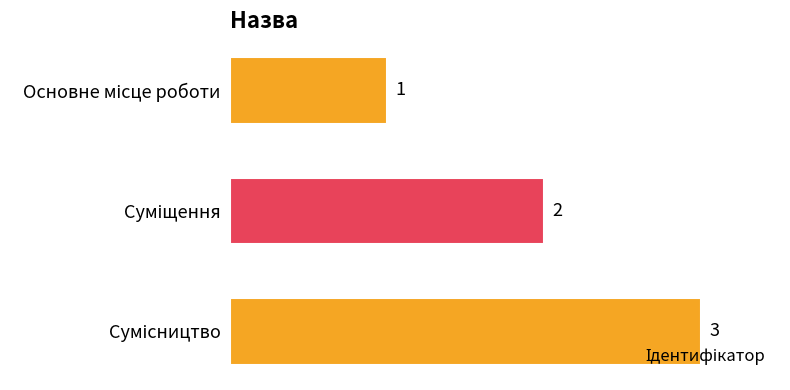

Count the values in the range 1 to 3.

3